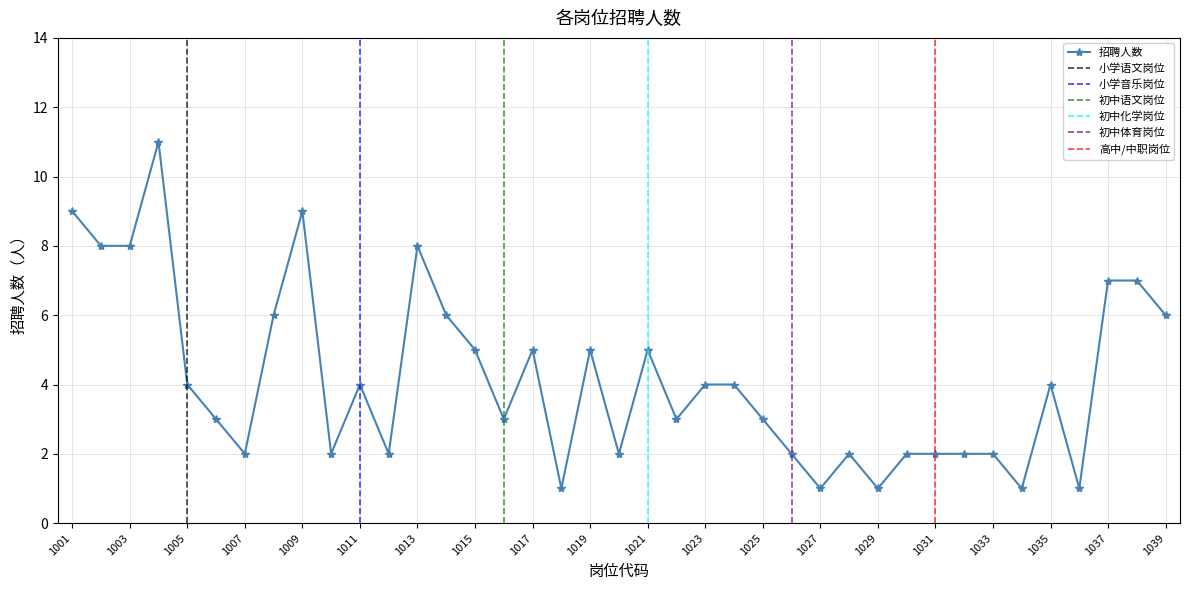

Between 1003 and 1015, which is larger?

1003